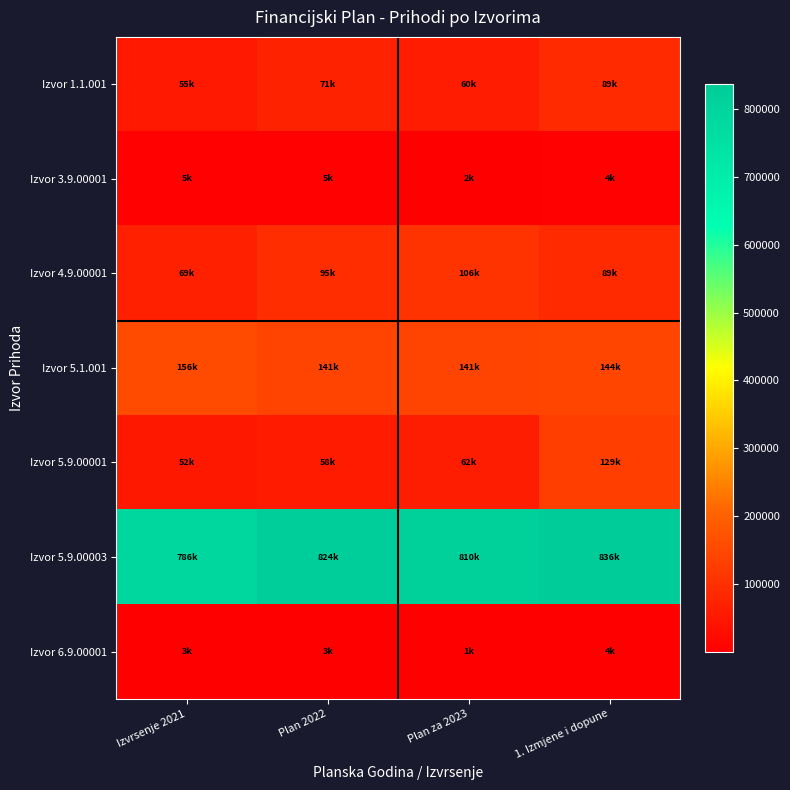

At which category is the sum across all series the highest?

1. Izmjene i dopune